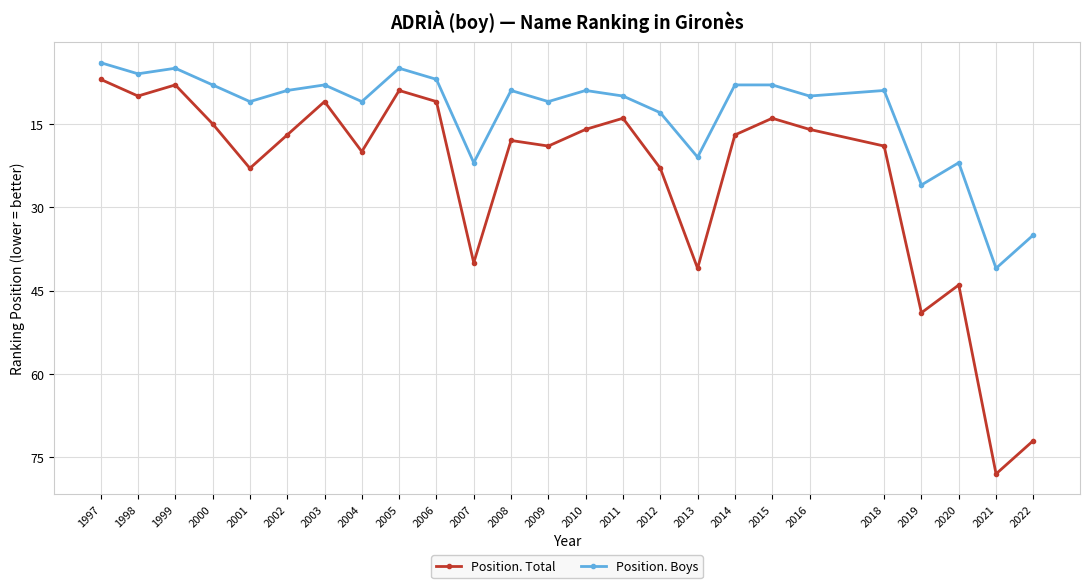

Rank the series by their average value, from highest to lowest.

Position. Total, Position. Boys